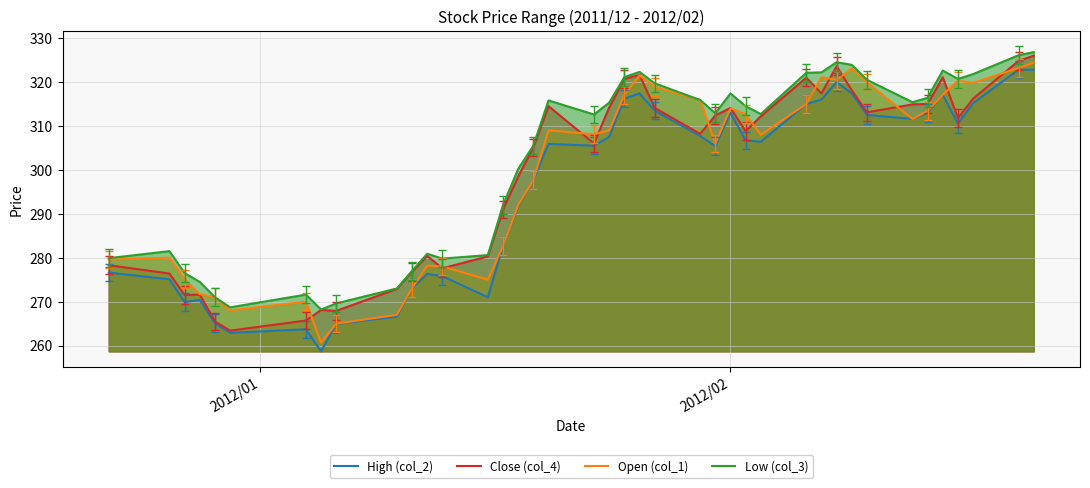

What is the greatest value displayed?

326.8